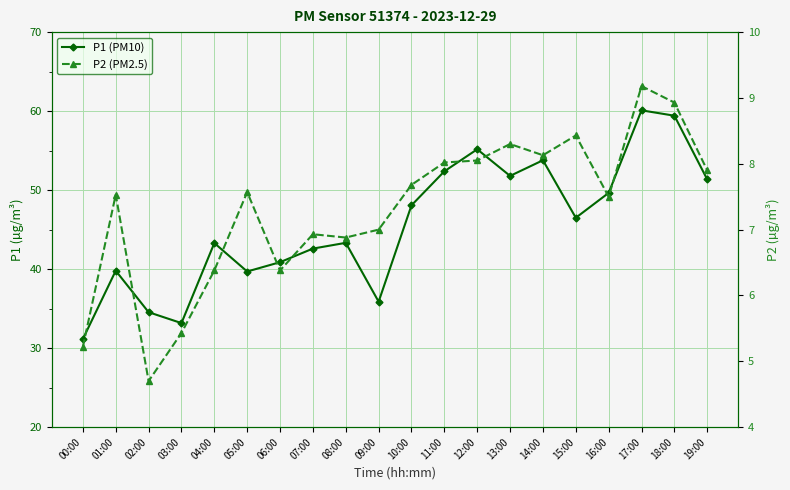

Reading left to right, extract all data points from this chart.

P1 (PM10): 31.1	39.8	34.5	33.2	43.3	39.7	40.9	42.6	43.3	35.9	48.1	52.4	55.2	51.8	53.8	46.5	49.6	60.1	59.4	51.4
P2 (PM2.5): 5.2	7.5	4.7	5.4	6.4	7.6	6.4	6.9	6.9	7.0	7.7	8.0	8.1	8.3	8.1	8.4	7.5	9.2	8.9	7.9